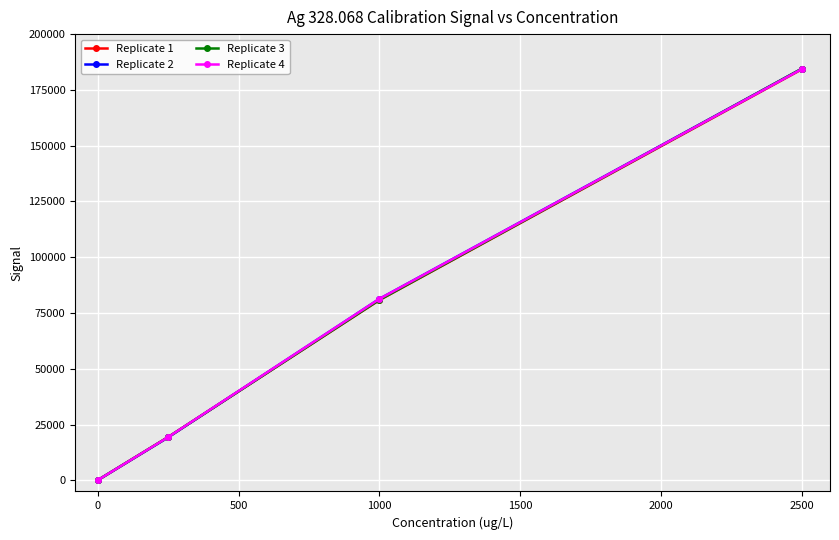

Which series ends up on top after the final intersection of Replicate 1 and Replicate 2?

Replicate 2